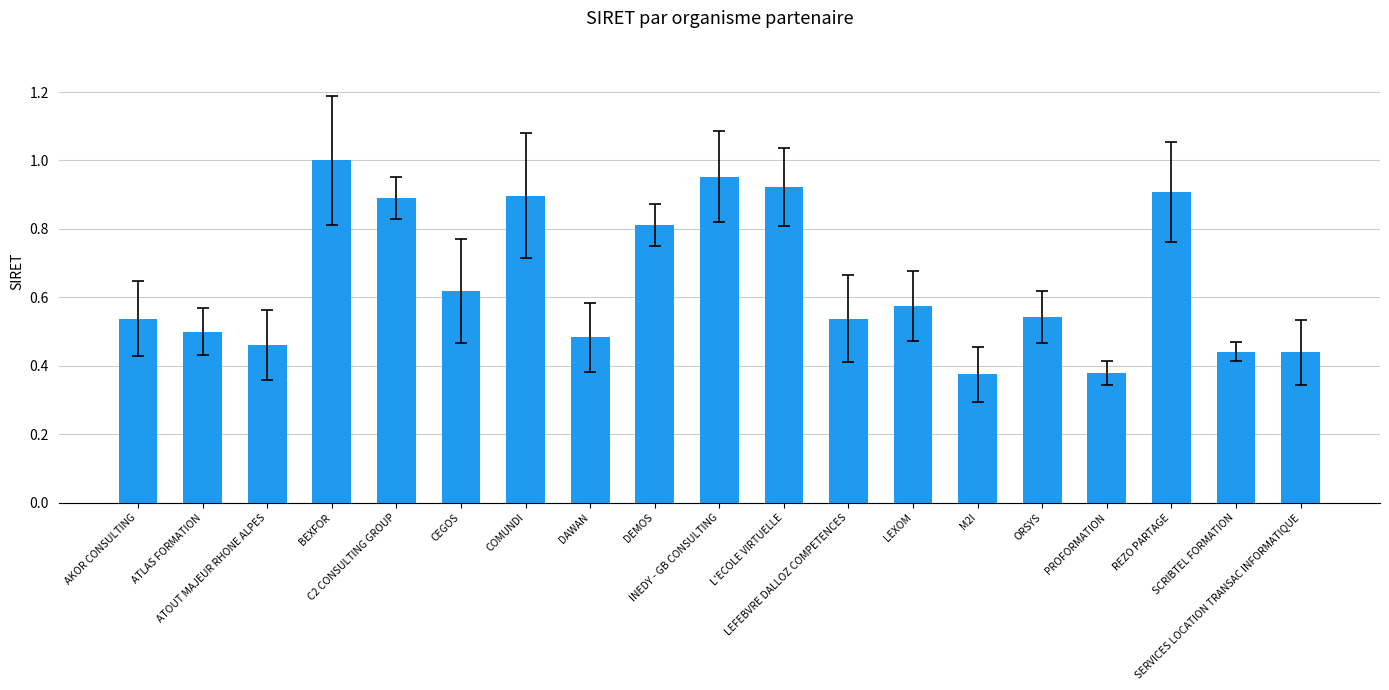

What is the sum of all values?

12.3